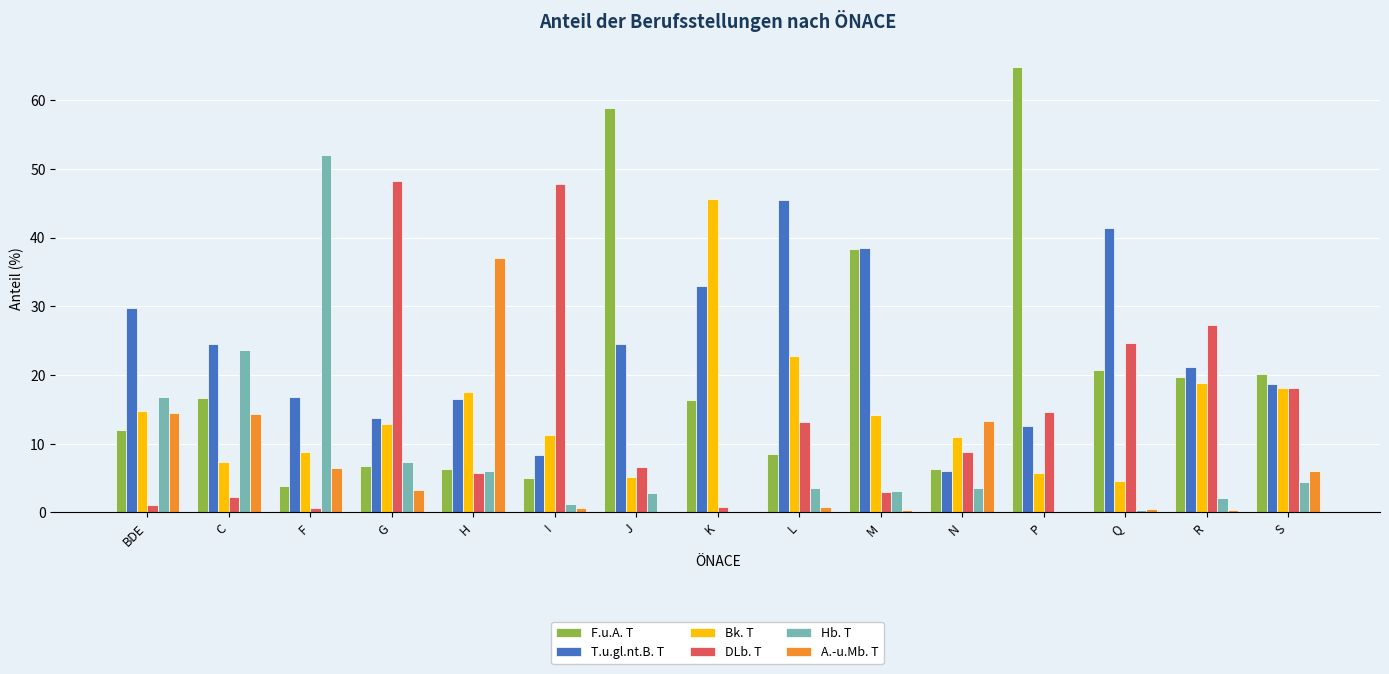

Is it true that A.-u.Mb. T equals 0.0 at J?

True